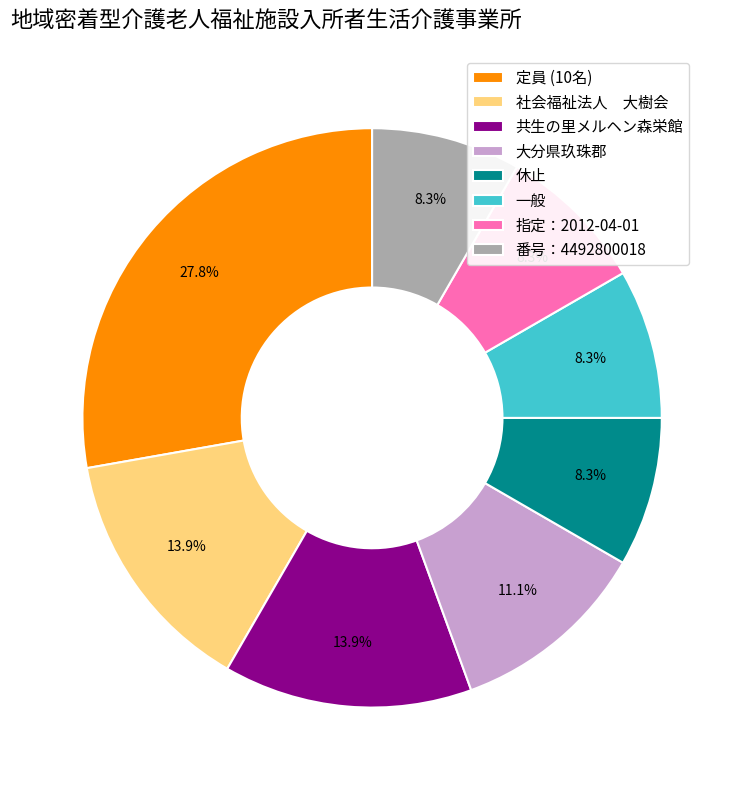

Is there any slice that represents more than half of the pie?

No